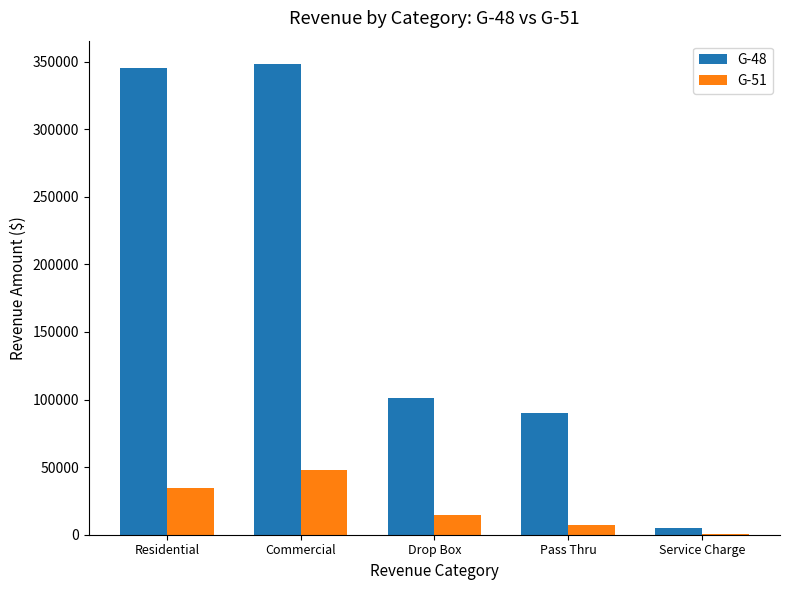

What is the sum of all G-51 values?

104904.7